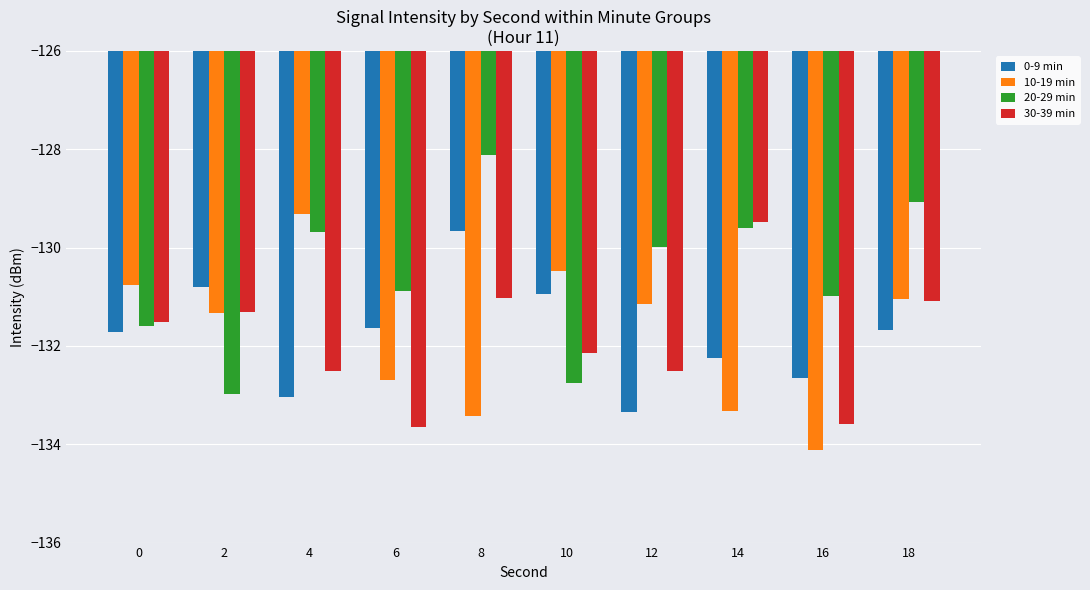

List the series in order of their peak value, lowest first.

0-9 min, 30-39 min, 10-19 min, 20-29 min